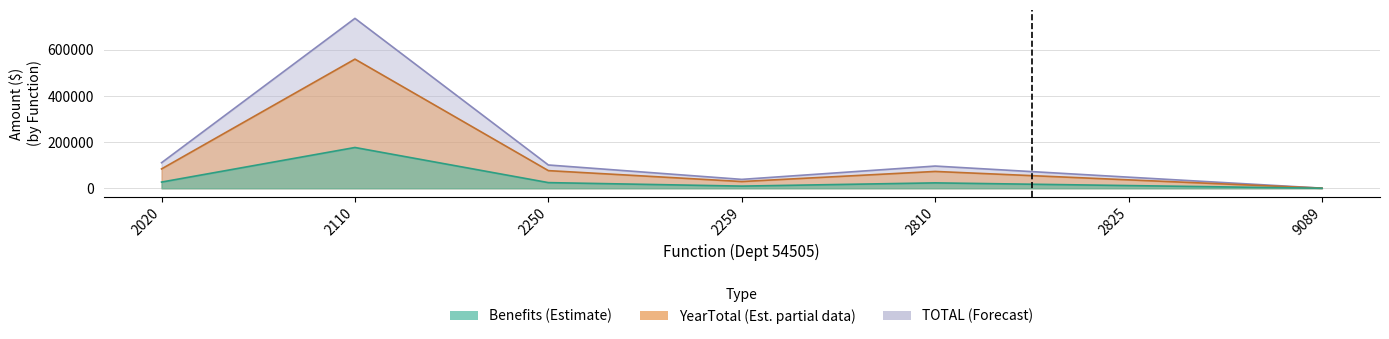

What value does the Benefits series have at 2250?

24462.7